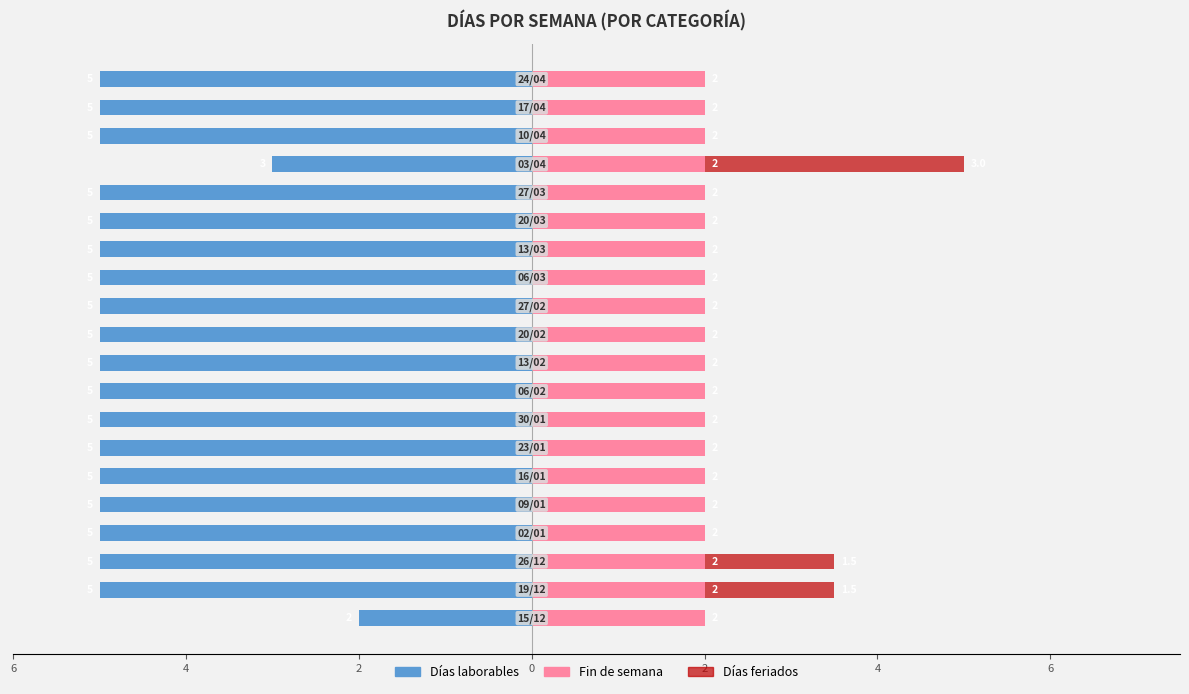

How many bars are there in each group?

3